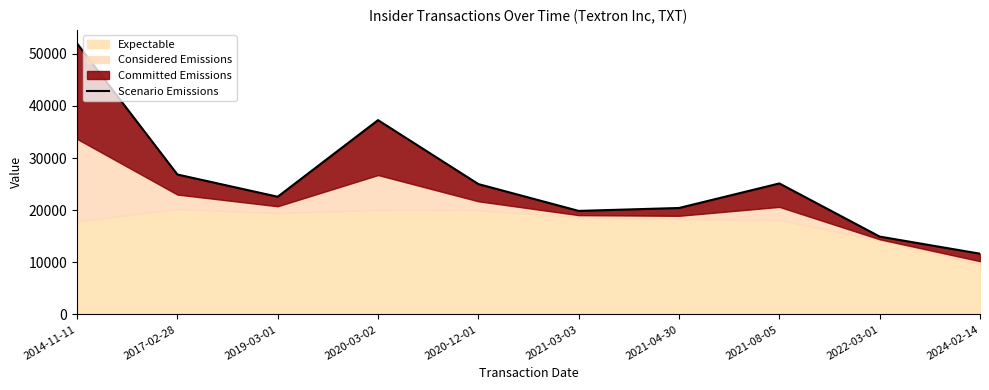

List the labels in order of value, smallest first.

2024-02-14, 2022-03-01, 2021-03-03, 2021-04-30, 2019-03-01, 2020-12-01, 2021-08-05, 2017-02-28, 2020-03-02, 2014-11-11